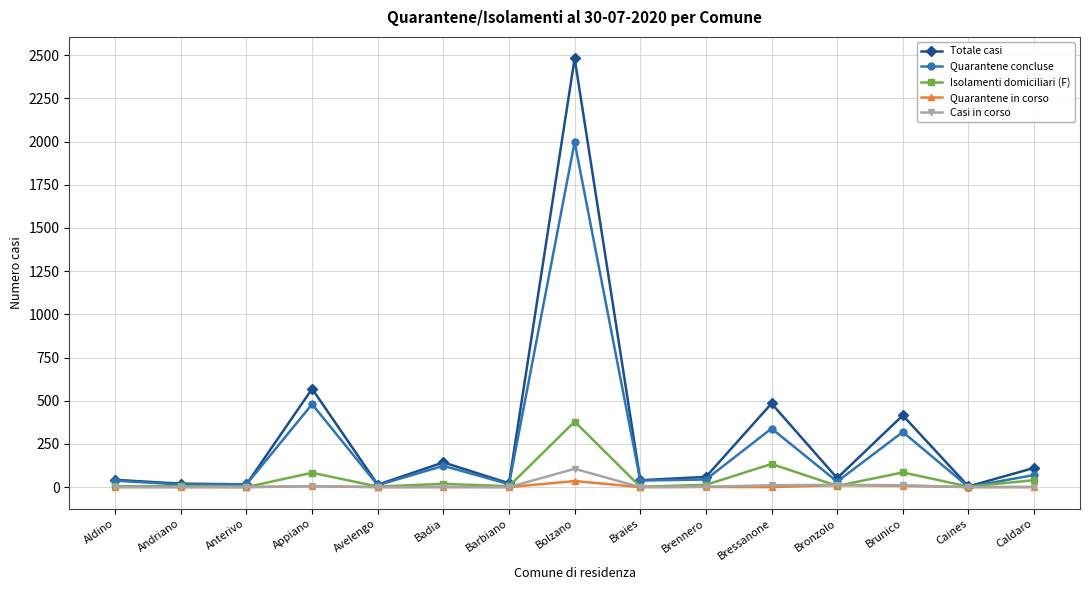

Which series has the largest range (max minus min)?

Totale casi